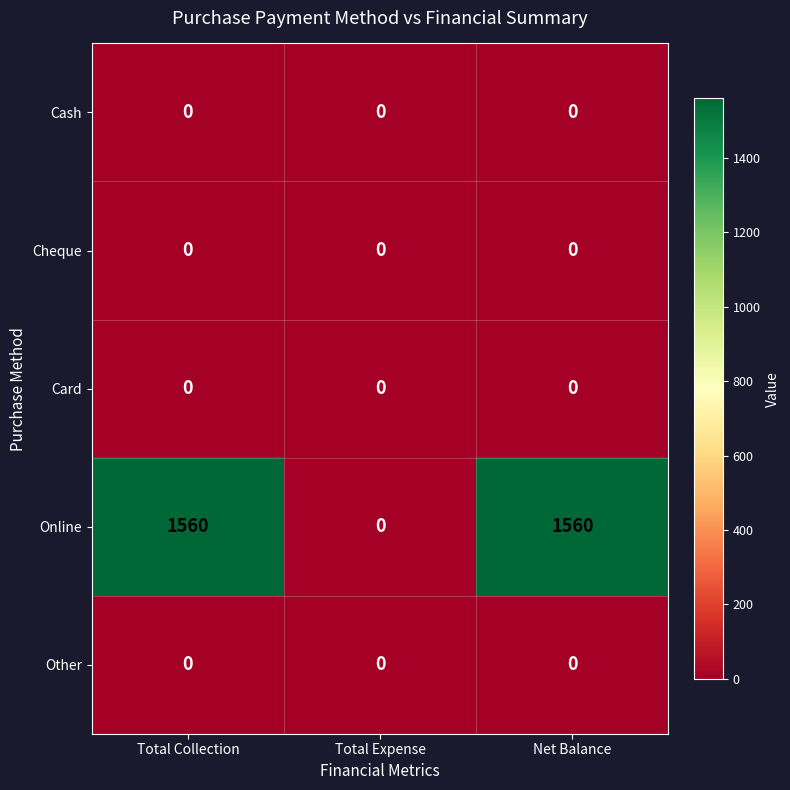

Which series has the widest spread of values?

Online